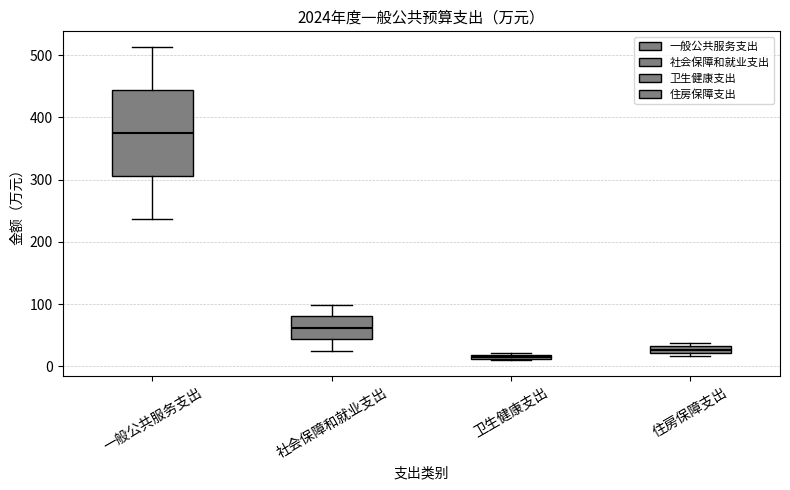

Which box is the tallest, from its lower edge to its upper edge?

一般公共服务支出